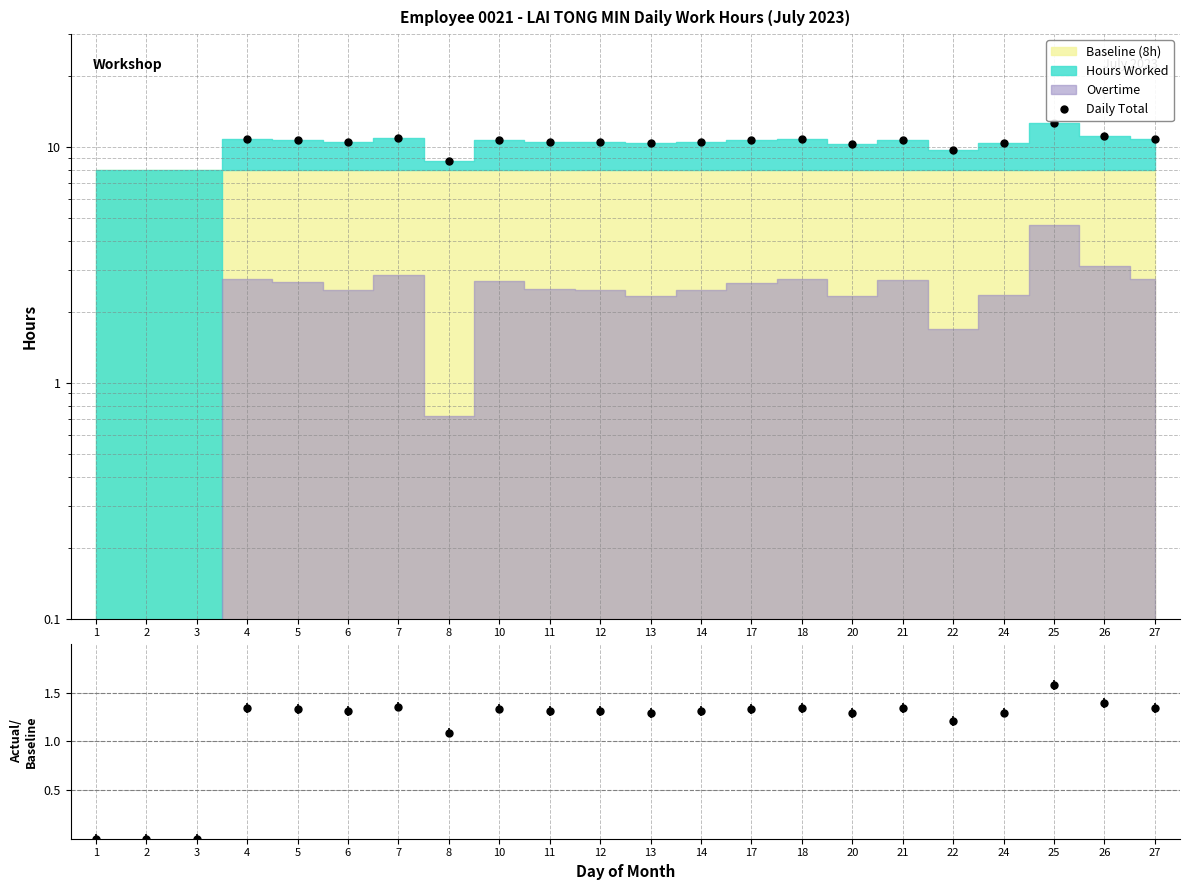

Between 7 and 13, which is larger?

7